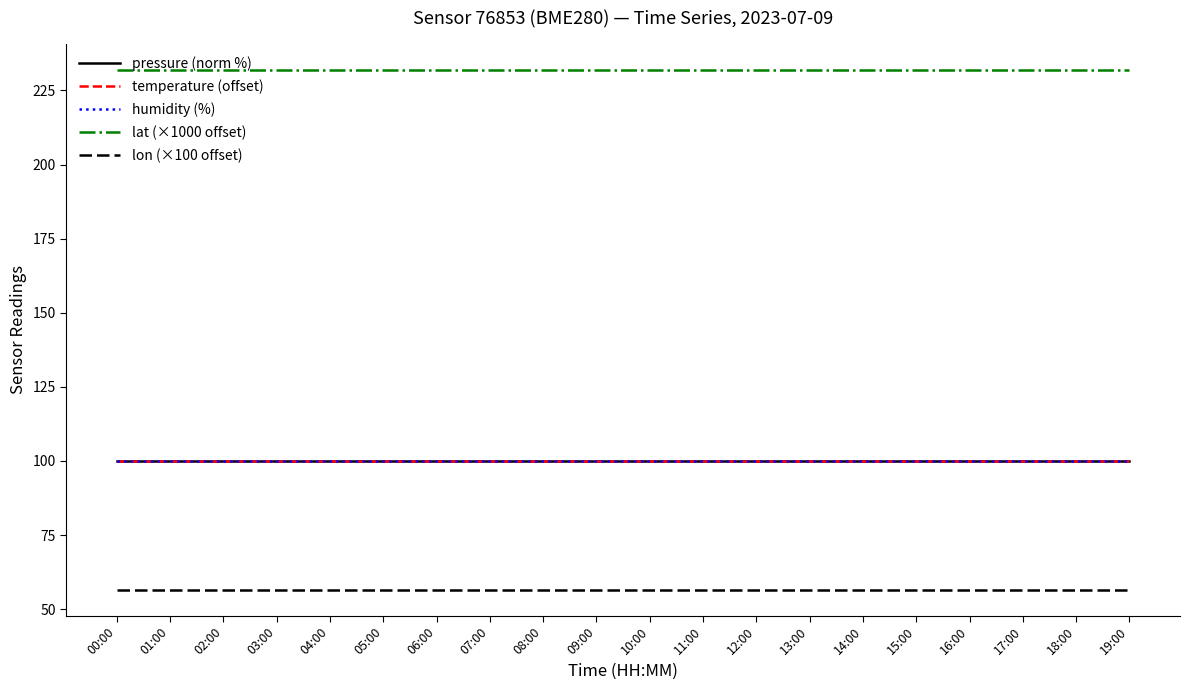

Does the chart have visible grid lines?

No